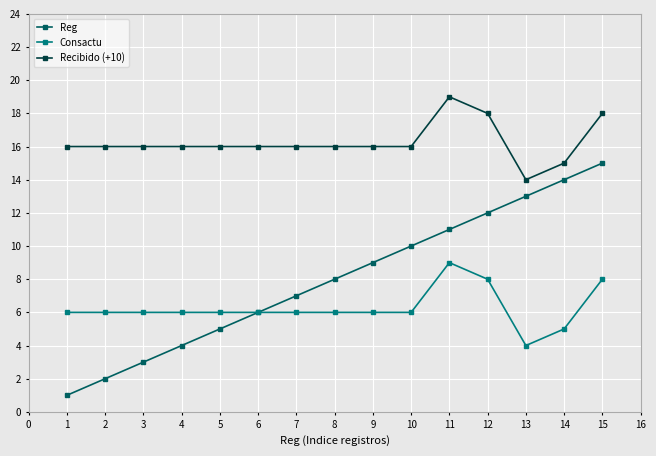

Rank the series by their average value, from lowest to highest.

Consactu, Reg, Recibido (+10)